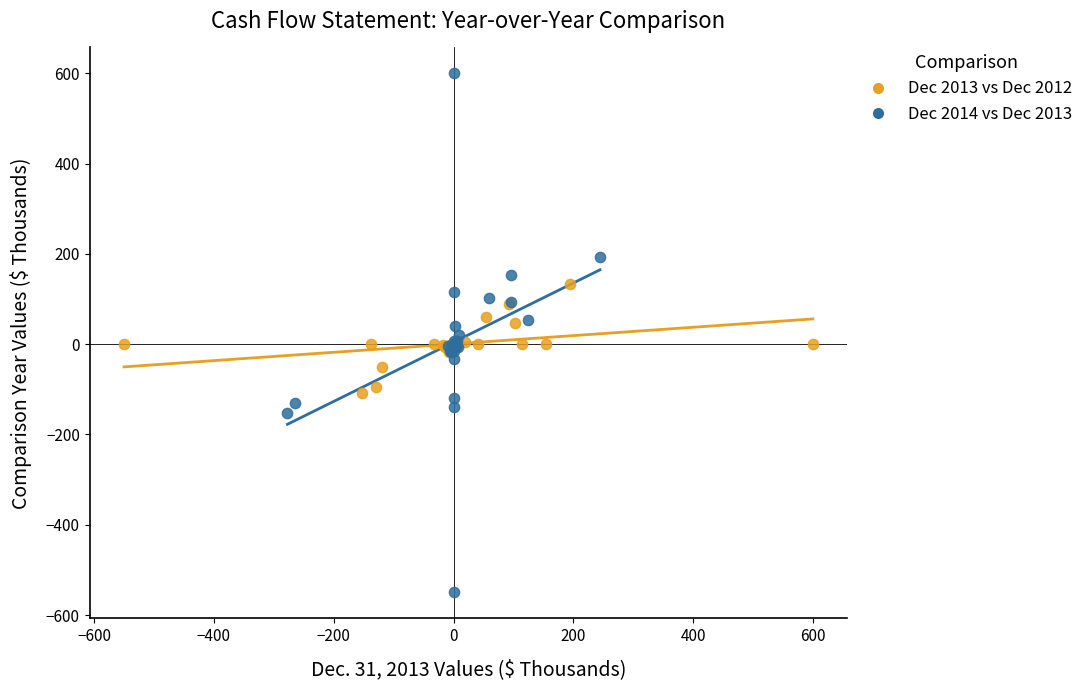

Which series reaches the minimum Y coordinate?

Dec 2014 vs Dec 2013